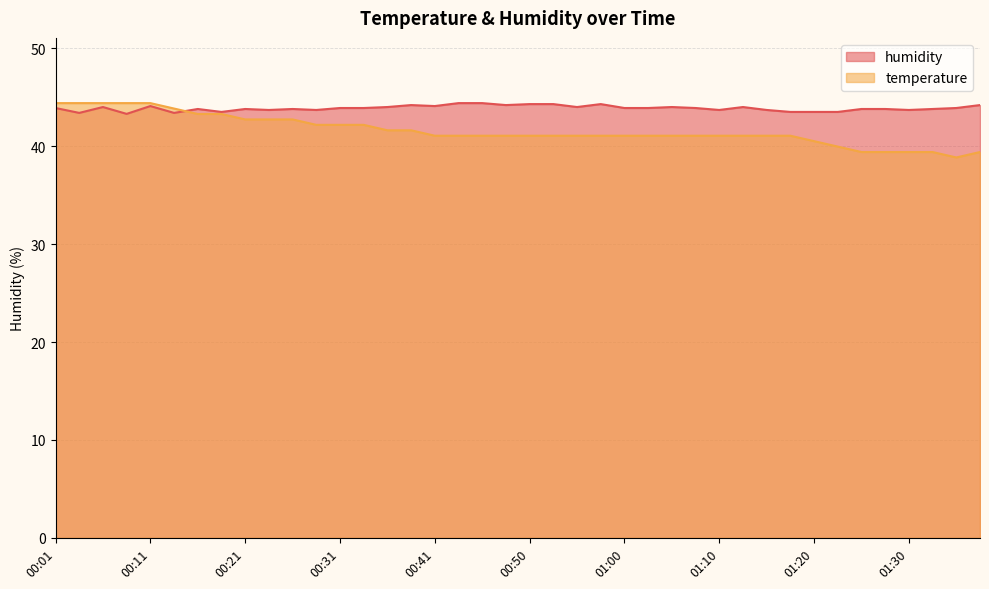

Reading right to left, transcribe all the data shown in this chart.

temperature: 01:37=39.4	01:34=38.9	01:32=39.4	01:30=39.4	01:27=39.4	01:25=39.4	01:22=40.0	01:20=40.5	01:17=41.1	01:15=41.1	01:12=41.1	01:10=41.1	01:08=41.1	01:05=41.1	01:03=41.1	01:00=41.1	00:58=41.1	00:55=41.1	00:53=41.1	00:50=41.1	00:48=41.1	00:45=41.1	00:43=41.1	00:41=41.1	00:38=41.6	00:36=41.6	00:33=42.2	00:31=42.2	00:28=42.2	00:26=42.7	00:23=42.7	00:21=42.7	00:18=43.3	00:16=43.3	00:13=43.8	00:11=44.4	00:08=44.4	00:06=44.4	00:03=44.4	00:01=44.4
humidity: 01:37=44.2	01:34=43.9	01:32=43.8	01:30=43.7	01:27=43.8	01:25=43.8	01:22=43.5	01:20=43.5	01:17=43.5	01:15=43.7	01:12=44.0	01:10=43.7	01:08=43.9	01:05=44.0	01:03=43.9	01:00=43.9	00:58=44.3	00:55=44.0	00:53=44.3	00:50=44.3	00:48=44.2	00:45=44.4	00:43=44.4	00:41=44.1	00:38=44.2	00:36=44.0	00:33=43.9	00:31=43.9	00:28=43.7	00:26=43.8	00:23=43.7	00:21=43.8	00:18=43.5	00:16=43.8	00:13=43.4	00:11=44.1	00:08=43.3	00:06=44.0	00:03=43.4	00:01=43.9